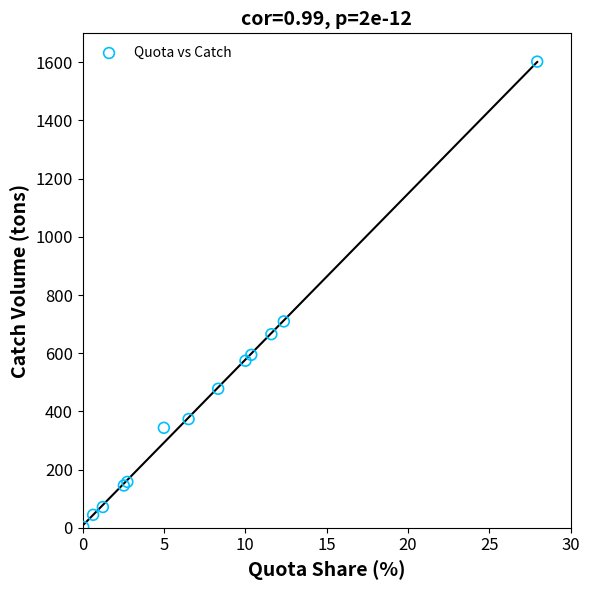

What Y value in the scatter plot is closest to 802?

709.1